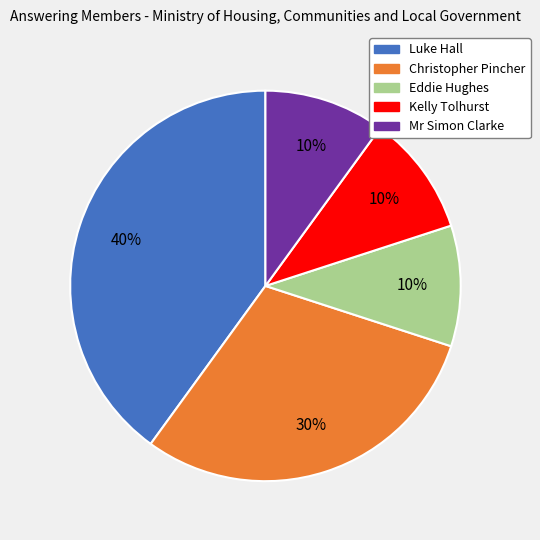

How many segments does this pie chart have?

5